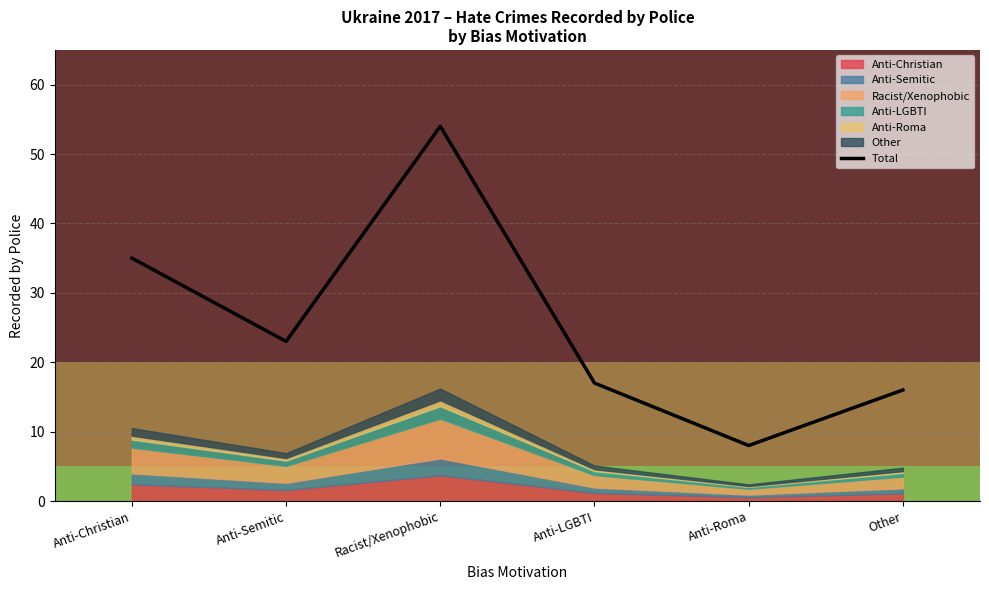

Read the value at Other, to the nearest 5.

15